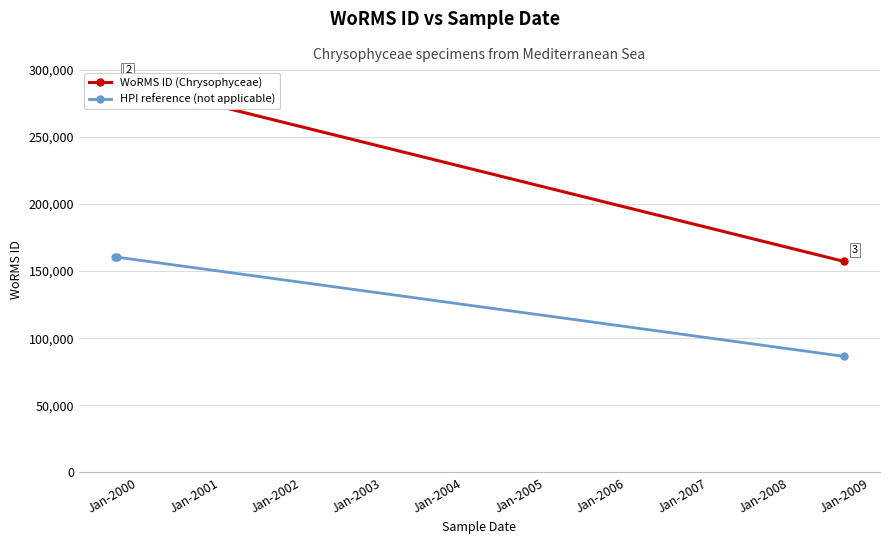

What is the maximum value for HPI reference (not applicable)?

160279.4